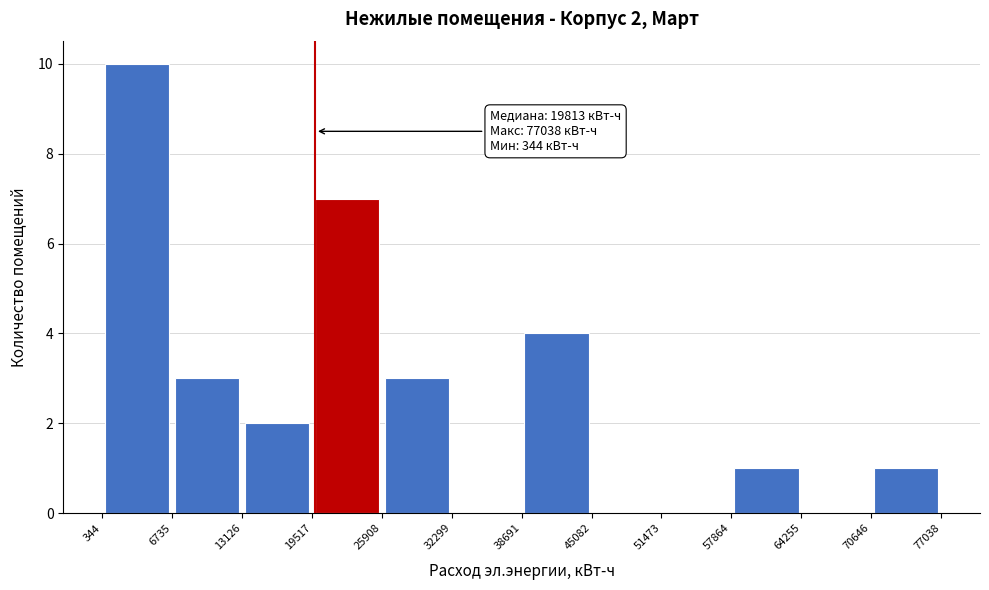

Which range on the x-axis has the tallest bar?

344 to 6735